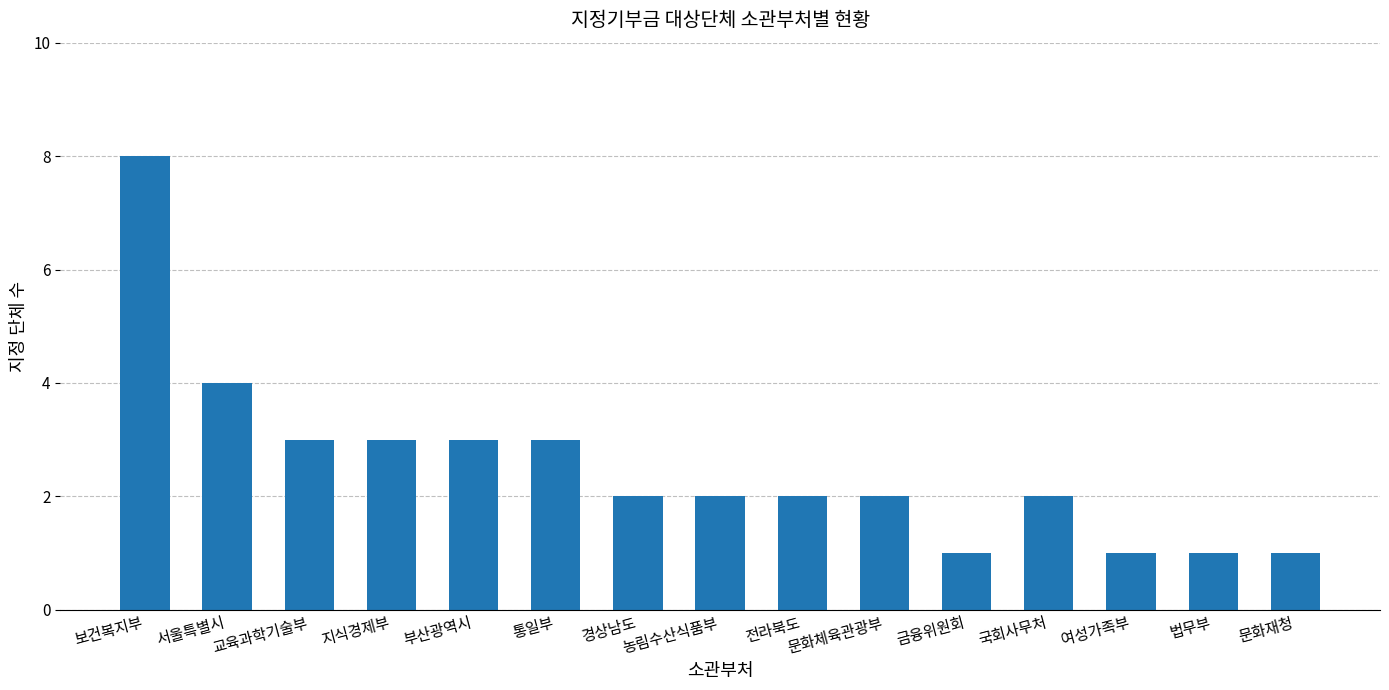

Is it true that the value at 지식경제부 is 5?

False